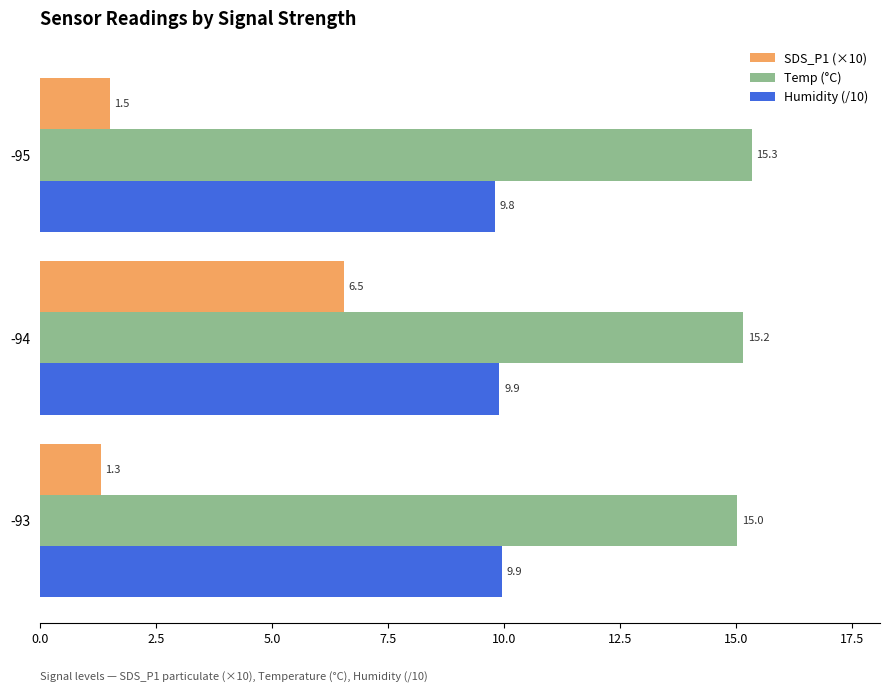

How many distinct data groups are displayed?

3